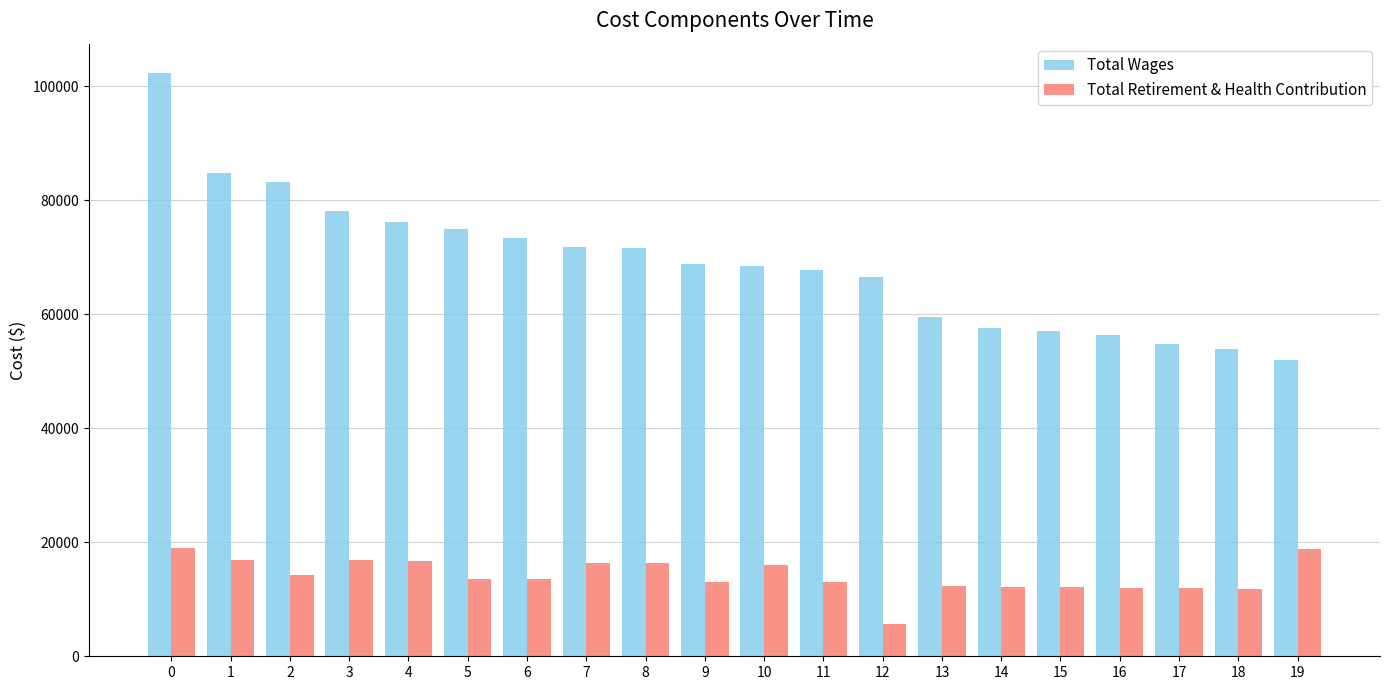

Which series has the largest total across all categories?

Total Wages